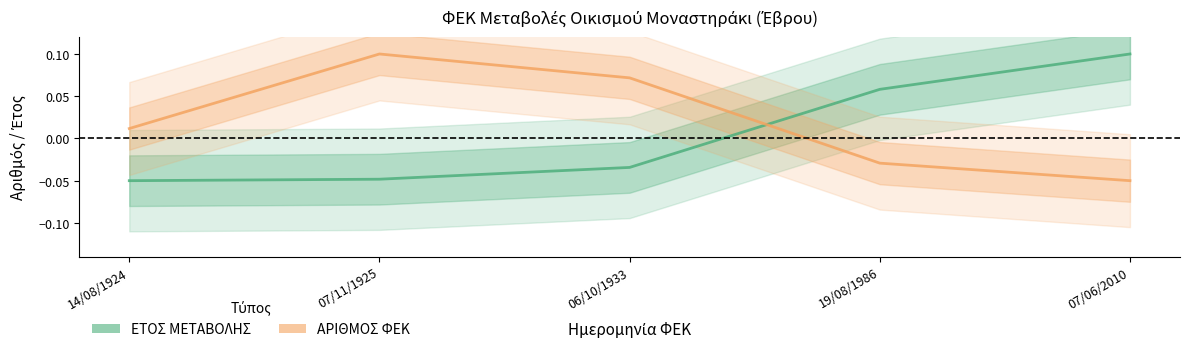

What is the approximate value of ΑΡΙΘΜΟΣ ΦΕΚ at 07/11/1925?

0.1